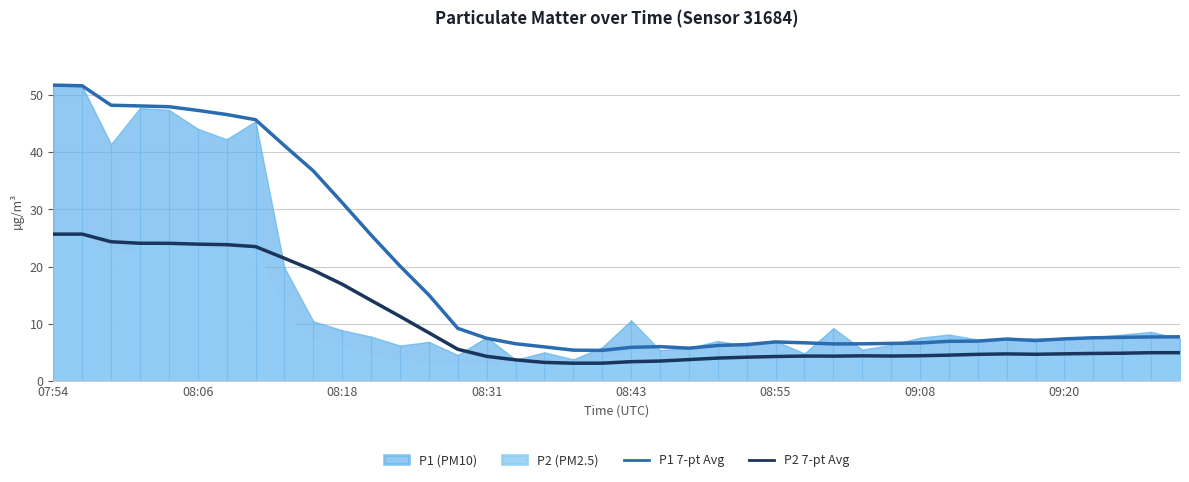

True or false: P1 7-pt Avg has a value of 6.6 at 29.

True